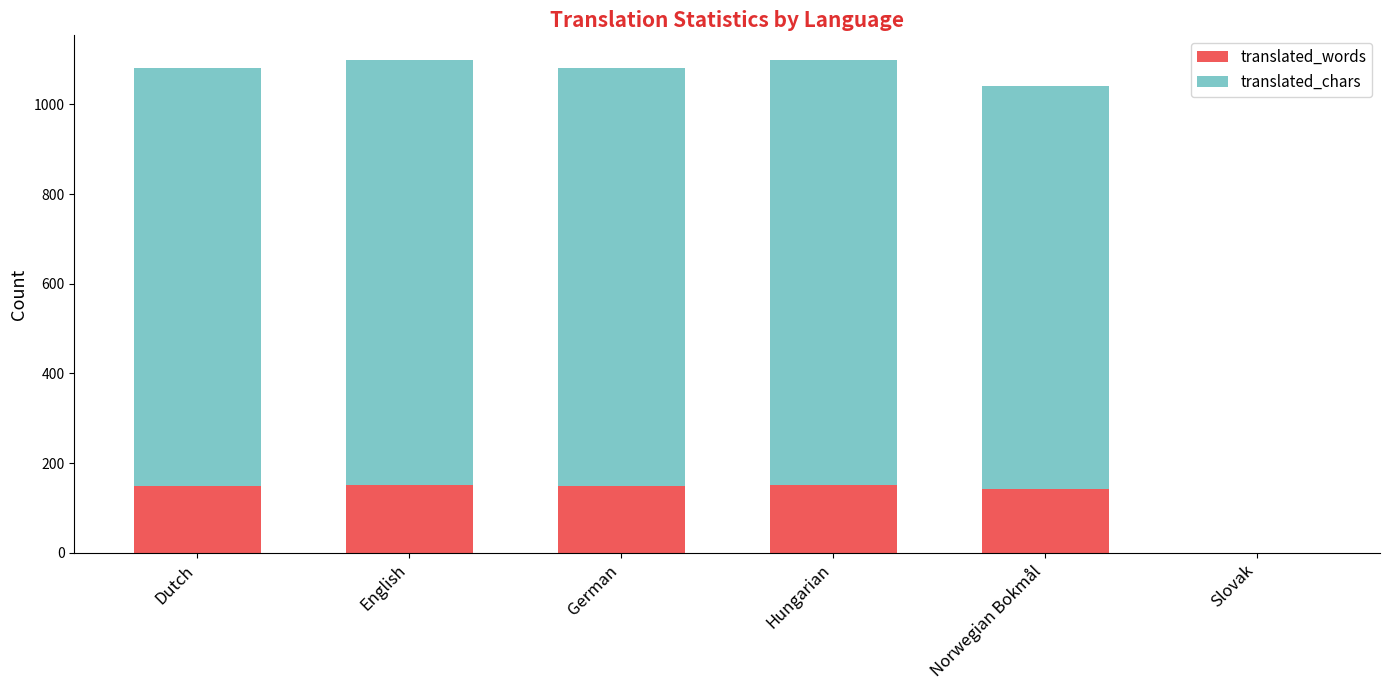

What is the highest value of the translated_words series?

152